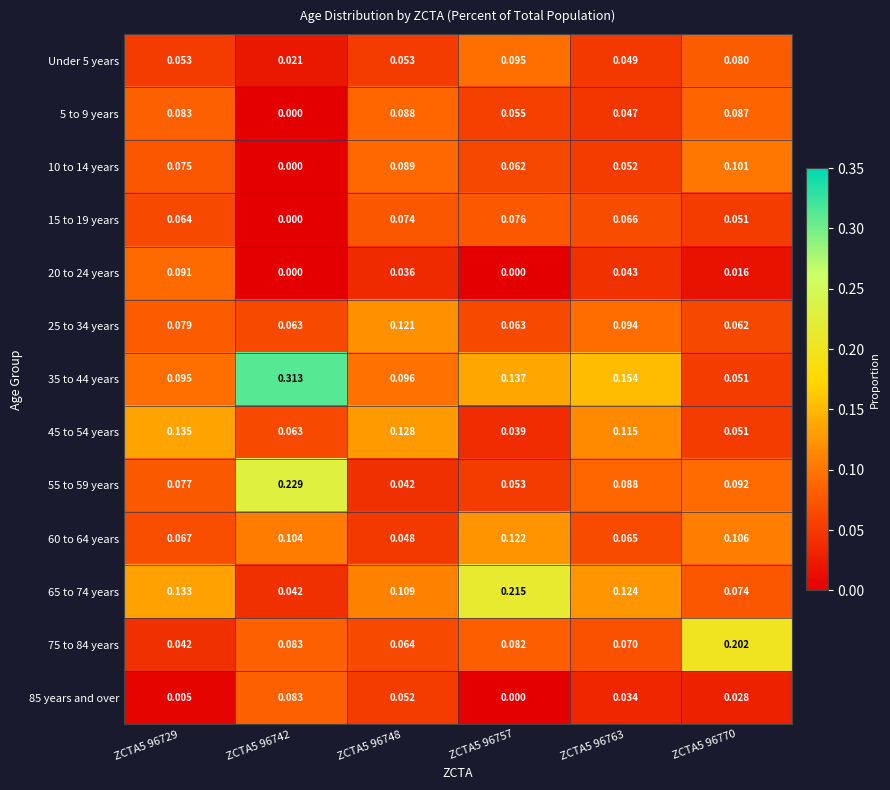

Which series has the largest range (max minus min)?

35 to 44 years